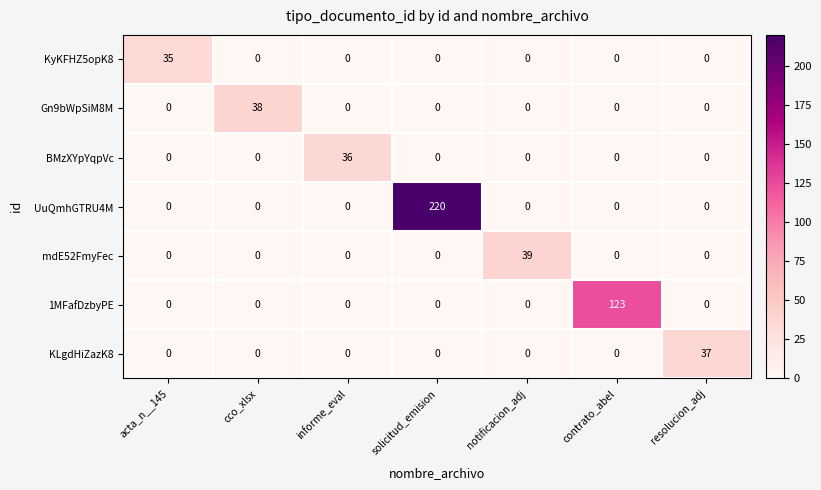

What is the spread (max minus min) of values at informe_eval?

36